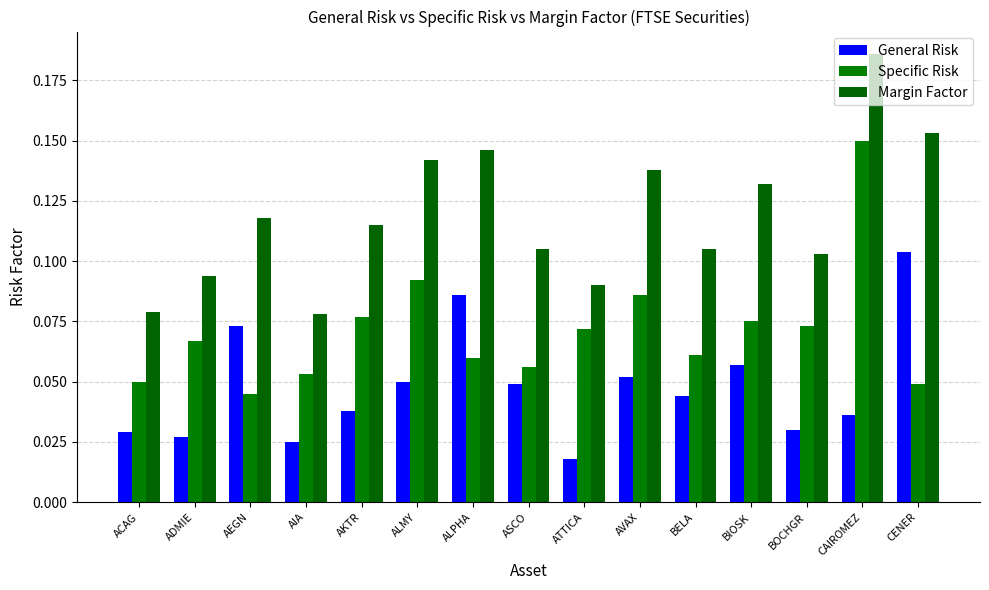

What position from the right is BIOSK?

4